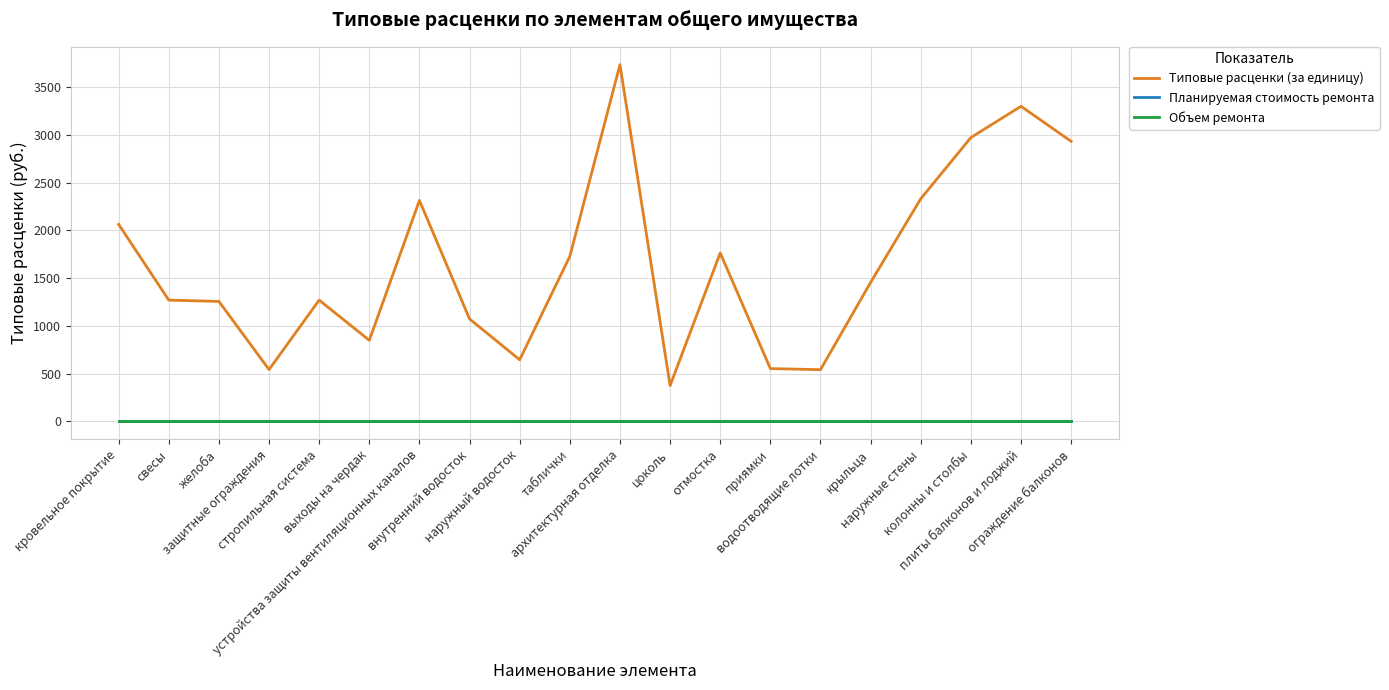

Which series changed the most between крыльца and колонны и столбы?

Типовые расценки (за единицу)